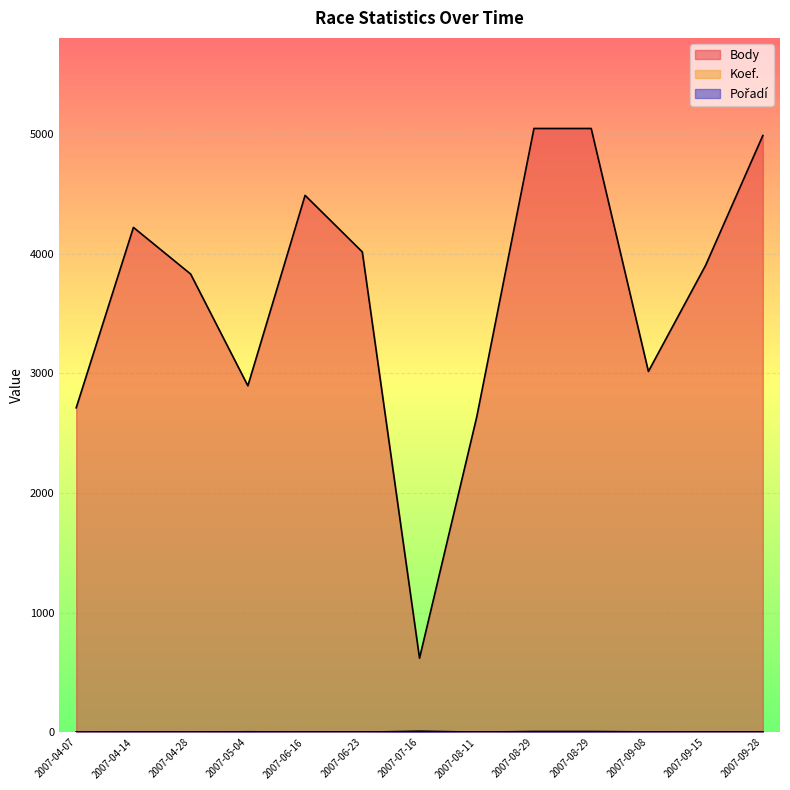

What is the label of the 13th point from the left?

2007-09-28